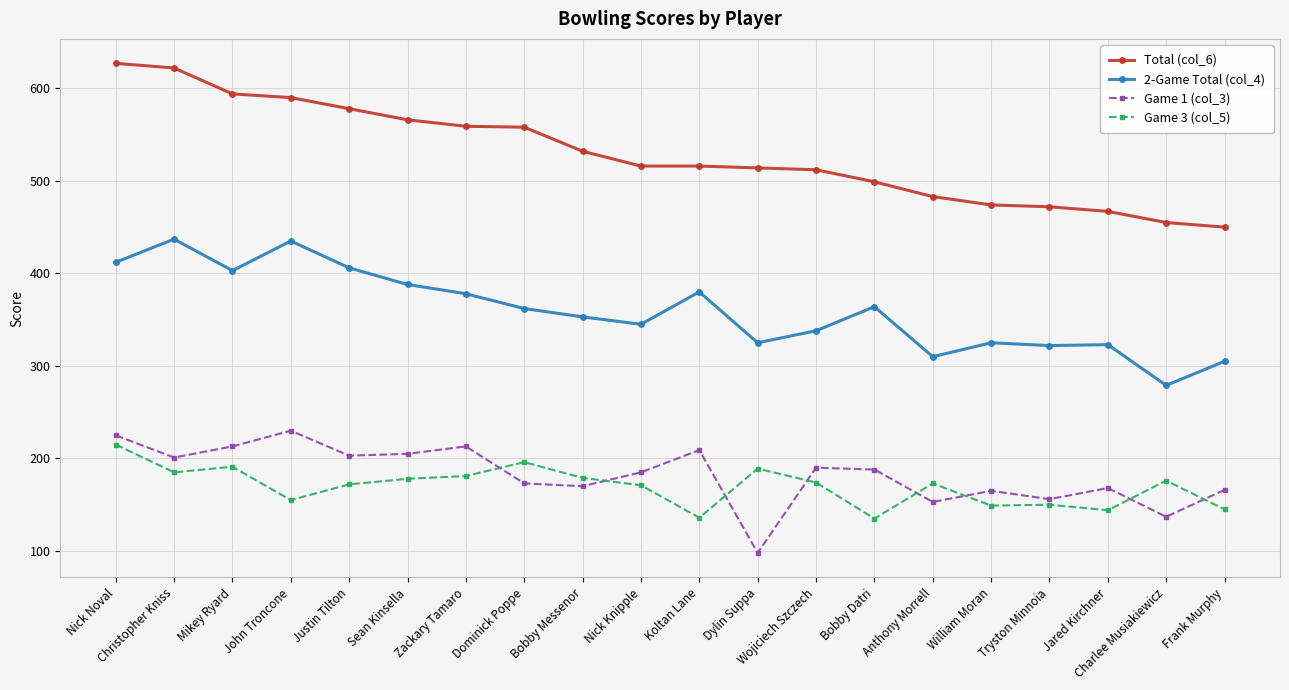

True or false: Game 3 (col_5) and Game 1 (col_3) cross at least once.

True